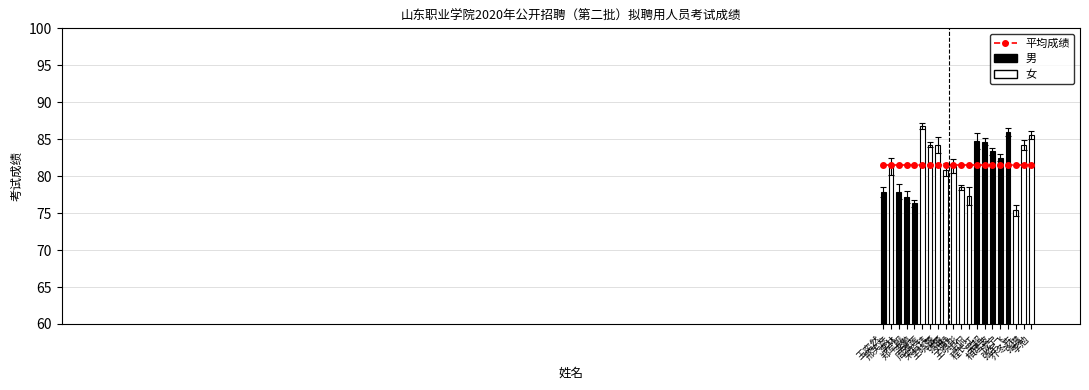

What is the sum of all values?

1630.2